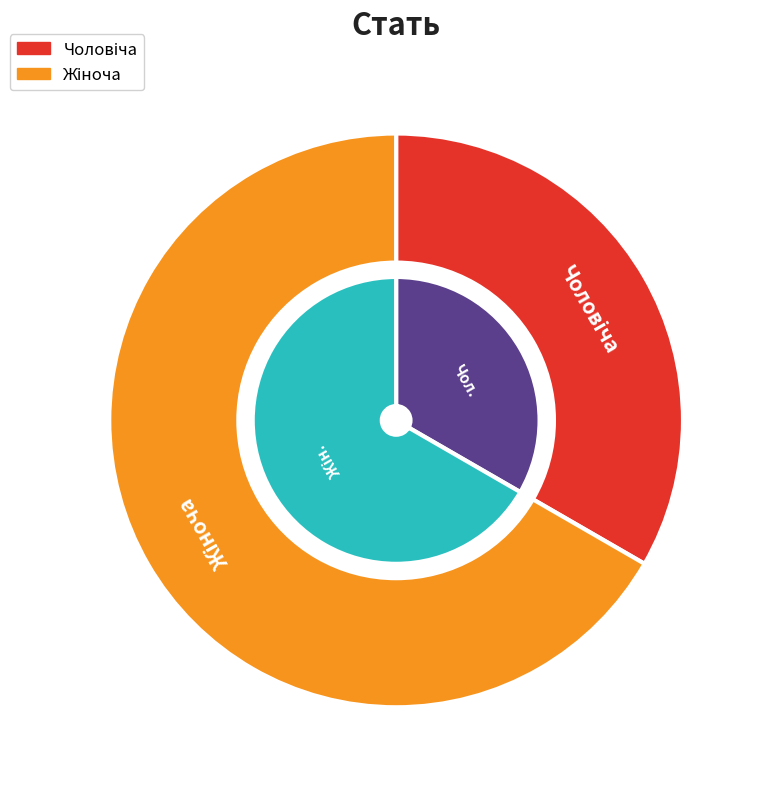

Does Жіноча account for over 50% of the chart?

Yes